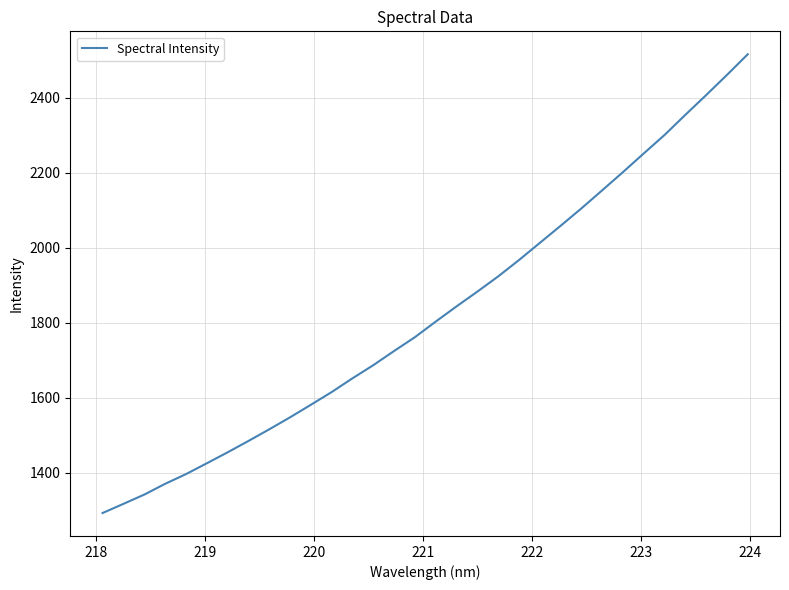

Count the number of data series in this chart.

1